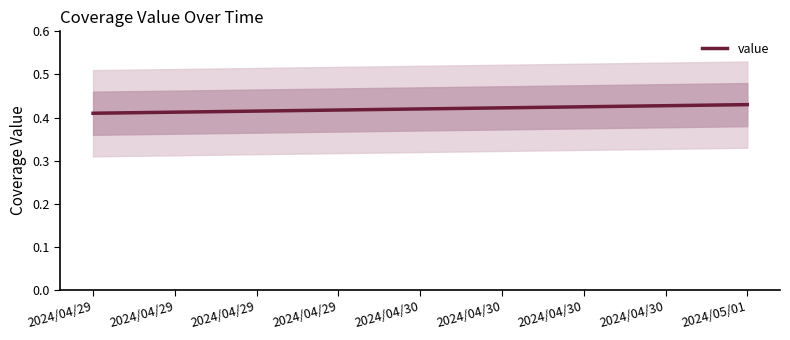

True or false: value has a value of 0.3 at 2024/04/29.

False